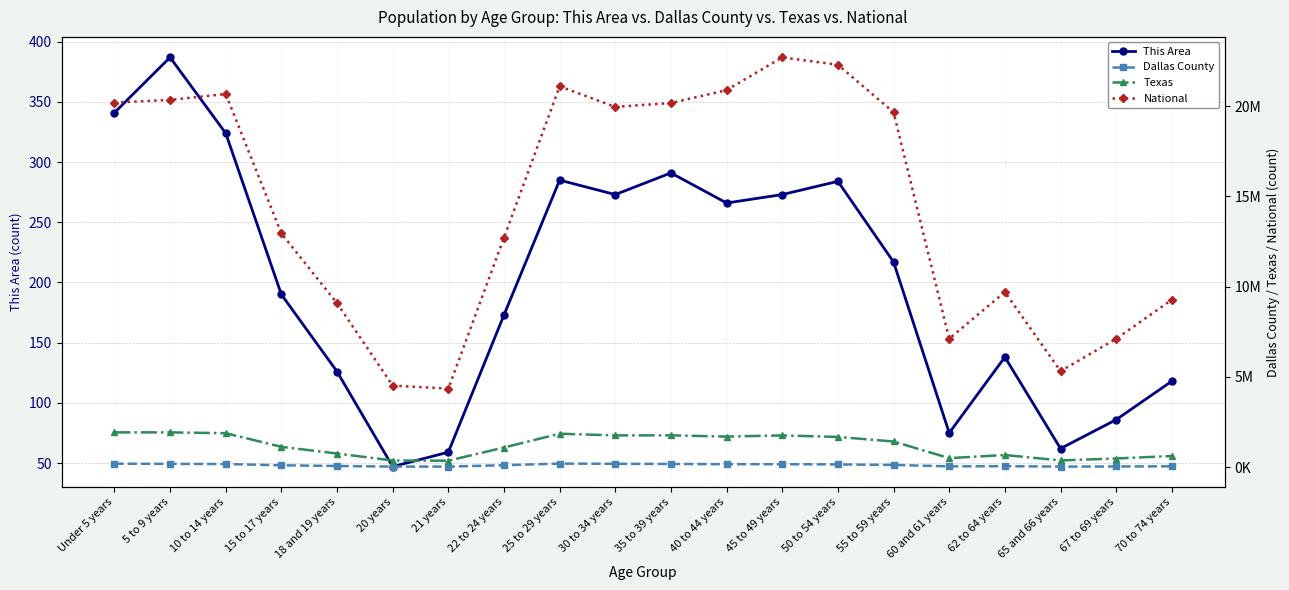

How many data points in This Area are above 217?

9